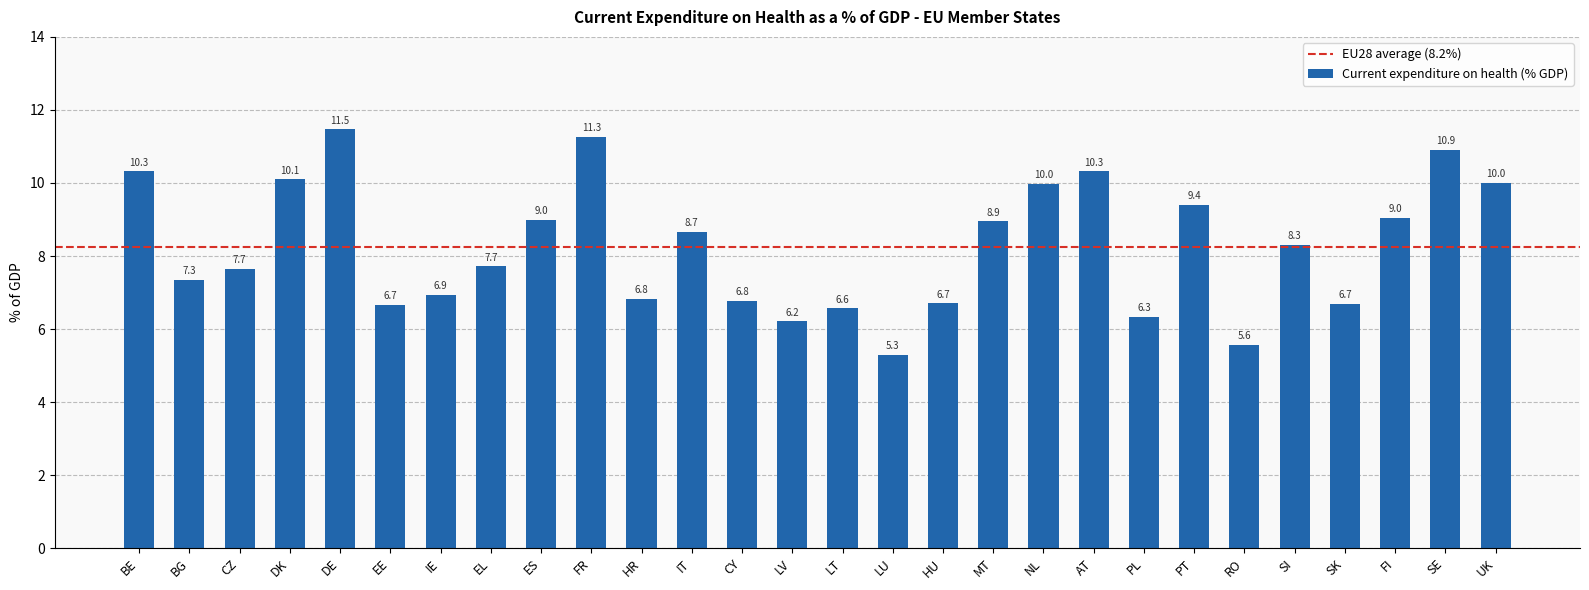

What is the sum of the values at LT and BG?

13.9